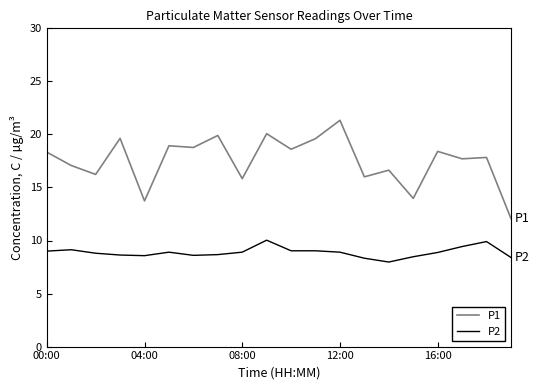

Which series has the largest total across all categories?

P1